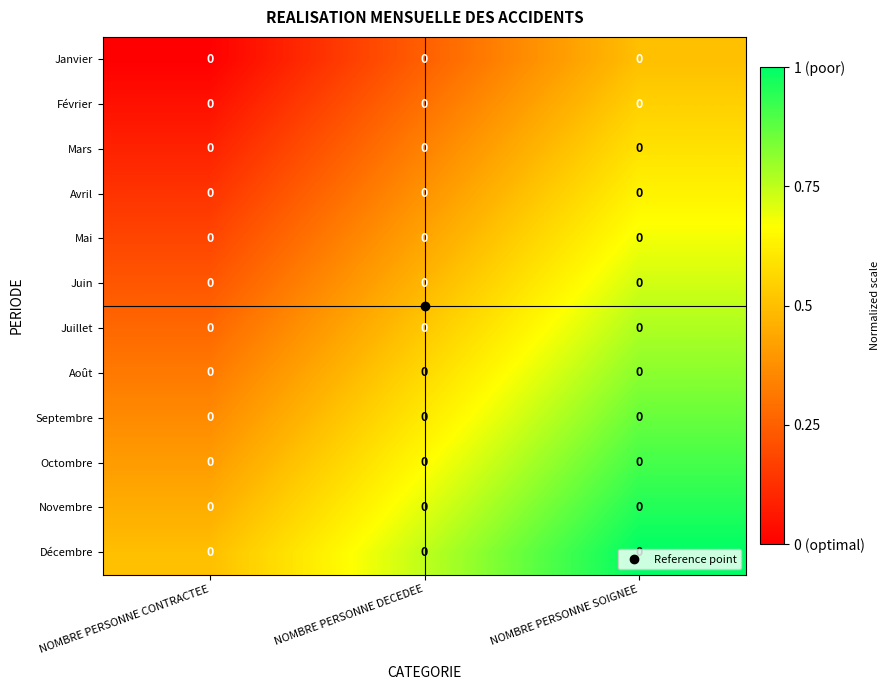

At which category is the sum across all series the highest?

NOMBRE PERSONNE SOIGNEE